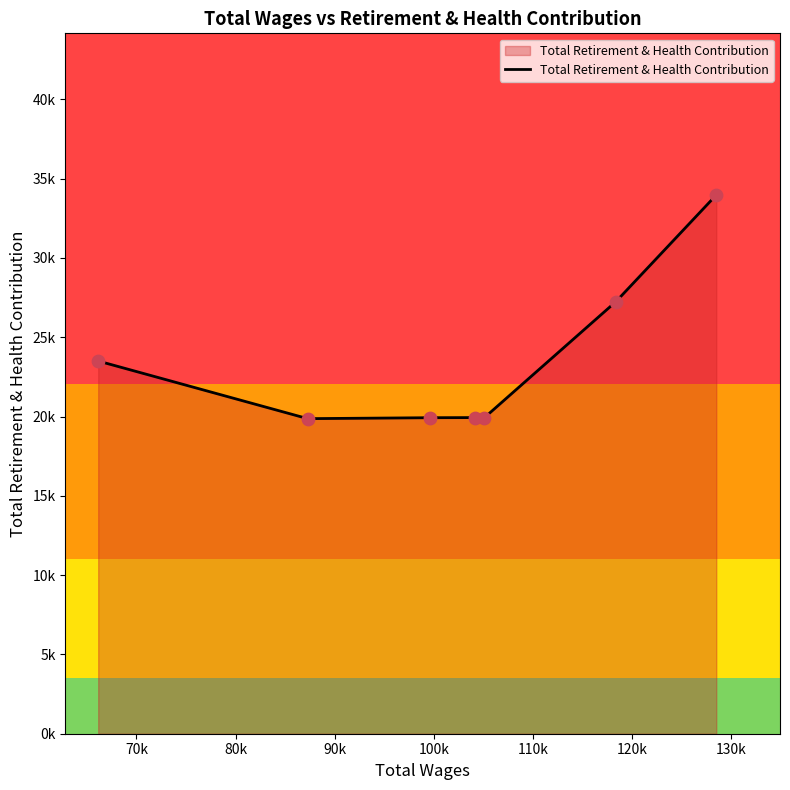

Does the chart have visible grid lines?

No